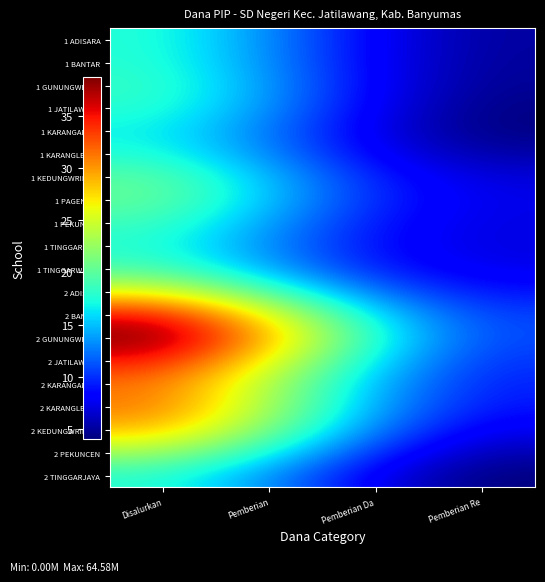

What is the total value across all series at Pemberian Re?

140.8